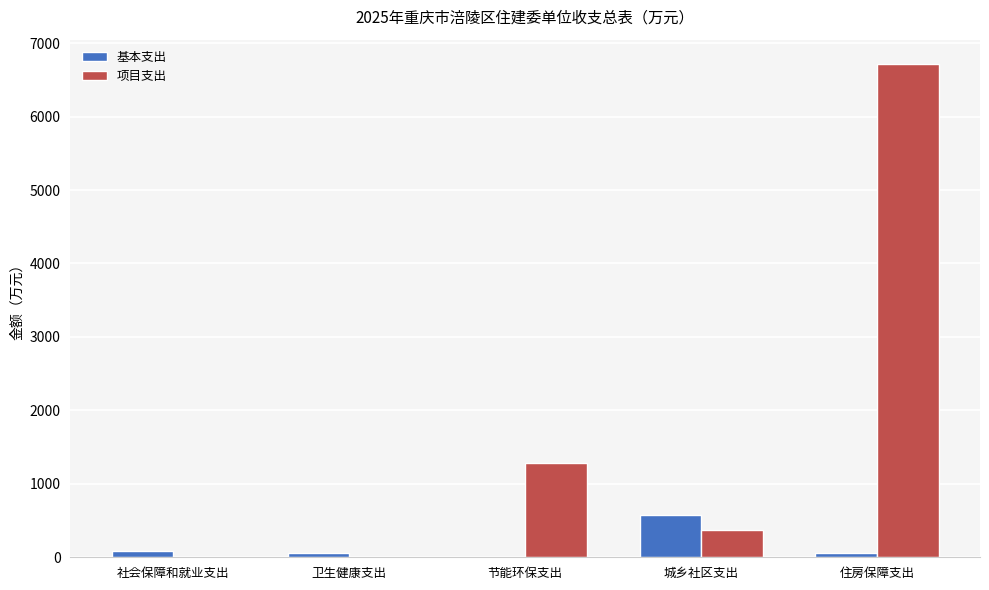

Is it true that 基本支出 equals 0.0 at 节能环保支出?

True